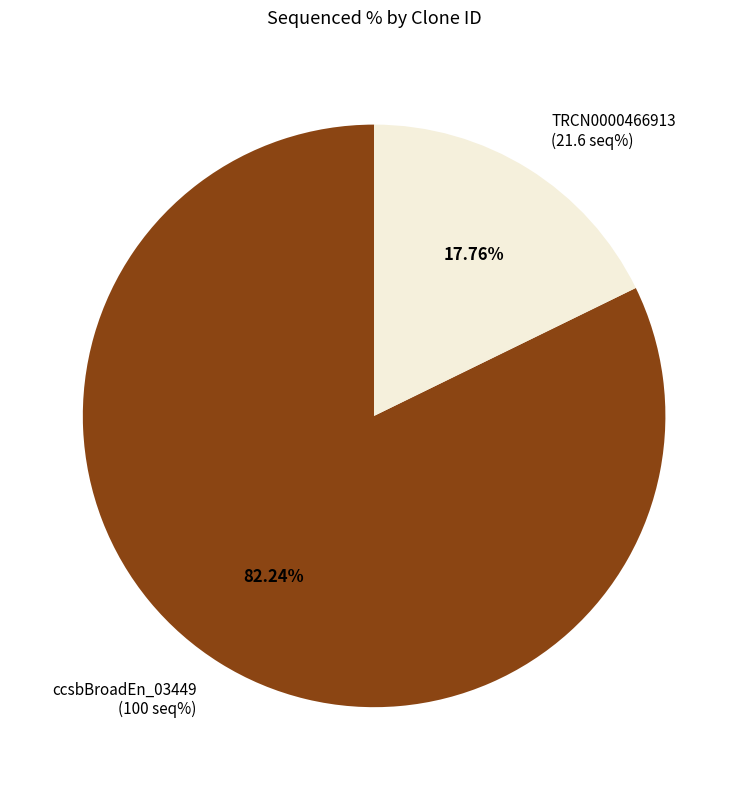

Is the sum of TRCN0000466913 (21.6 seq%) and ccsbBroadEn_03449 (100 seq%) greater than half?

Yes